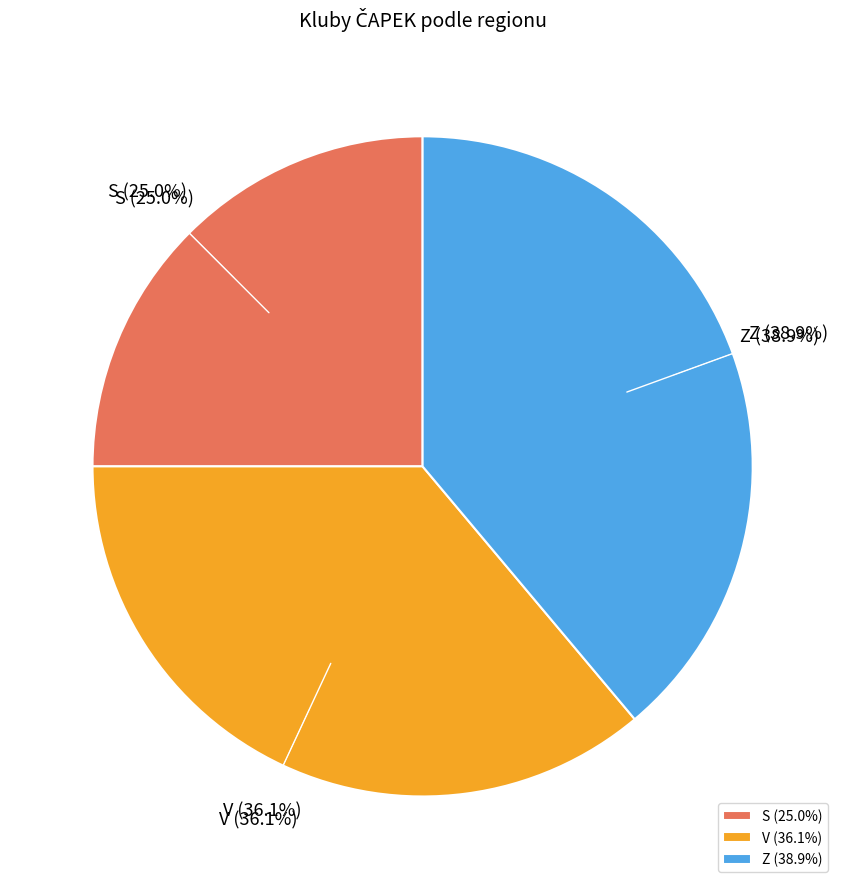

Which has a higher value, S or Z?

Z